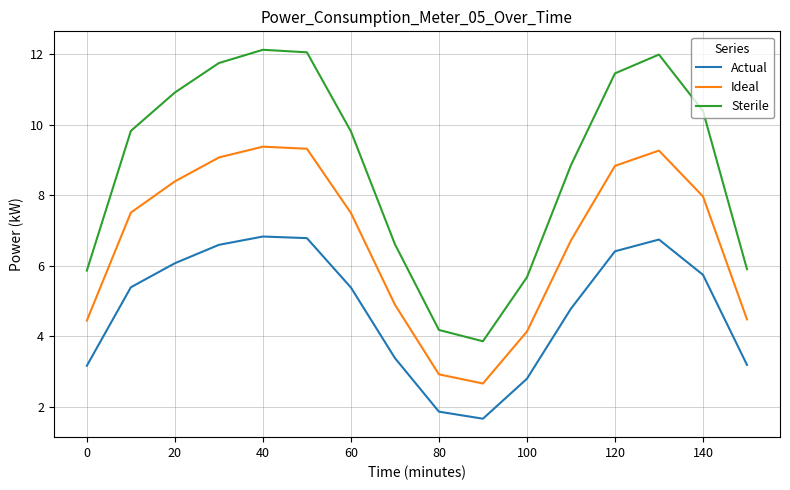

Which series has the largest range (max minus min)?

Sterile